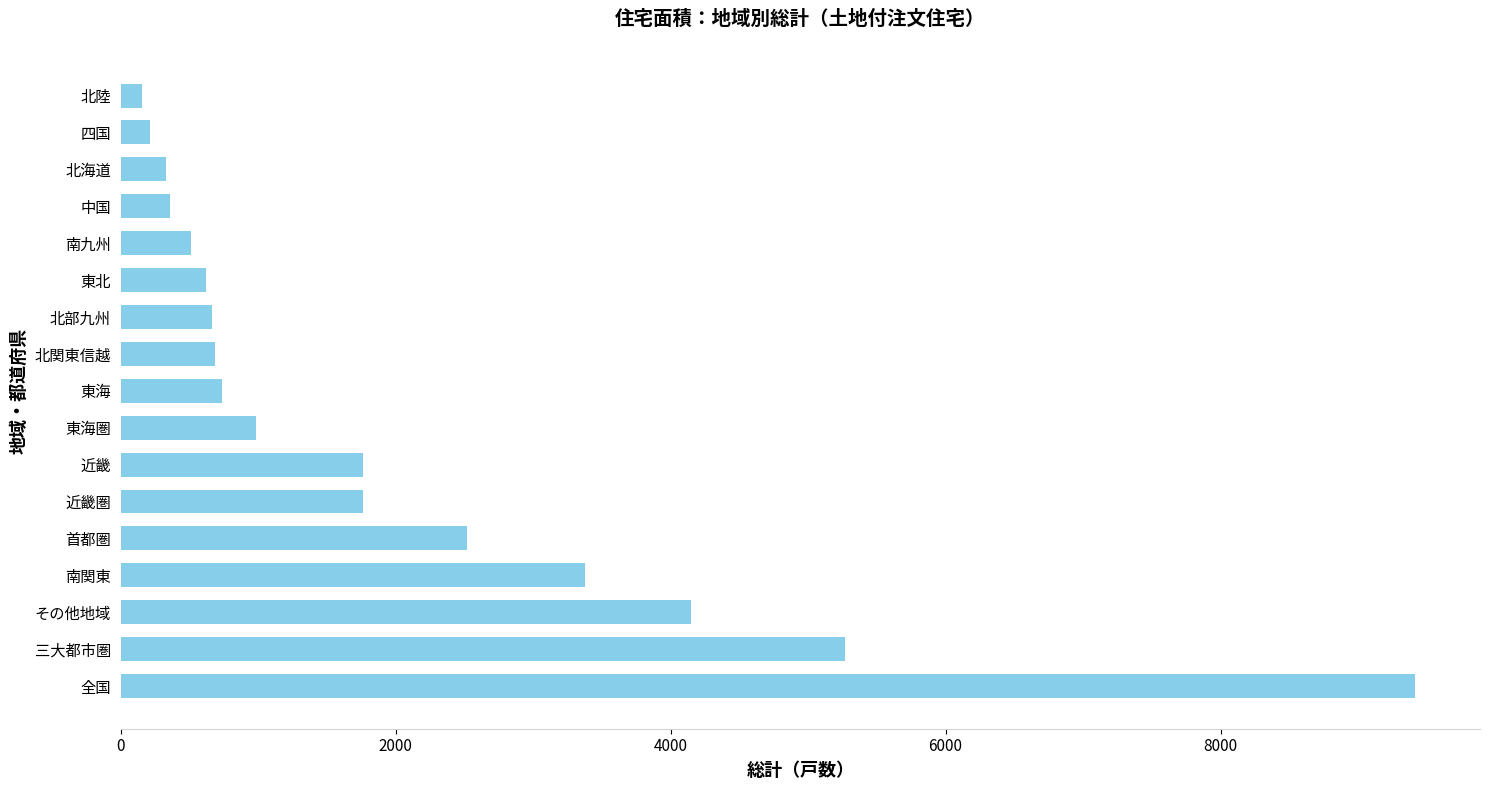

How many categories are shown in the chart?

17